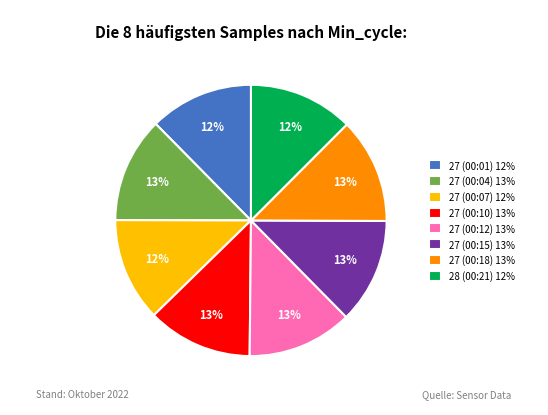

To the nearest percent, what is the average slice percentage?

12%